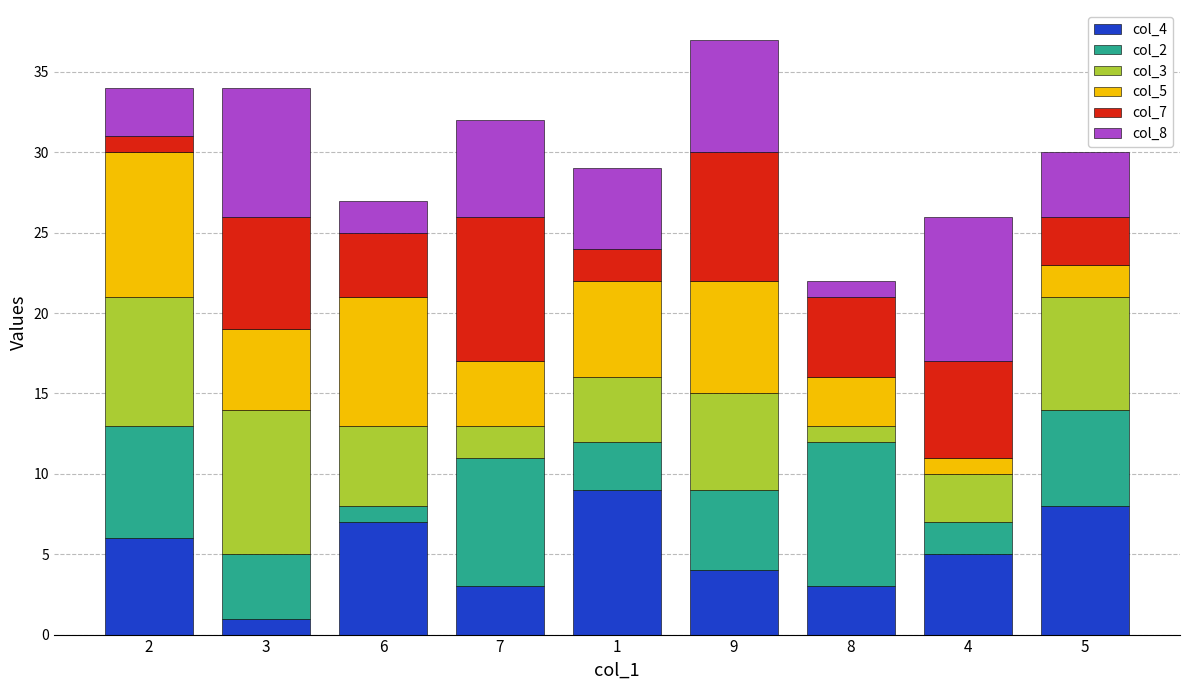

True or false: col_4 has a value of 3 at 7.

True